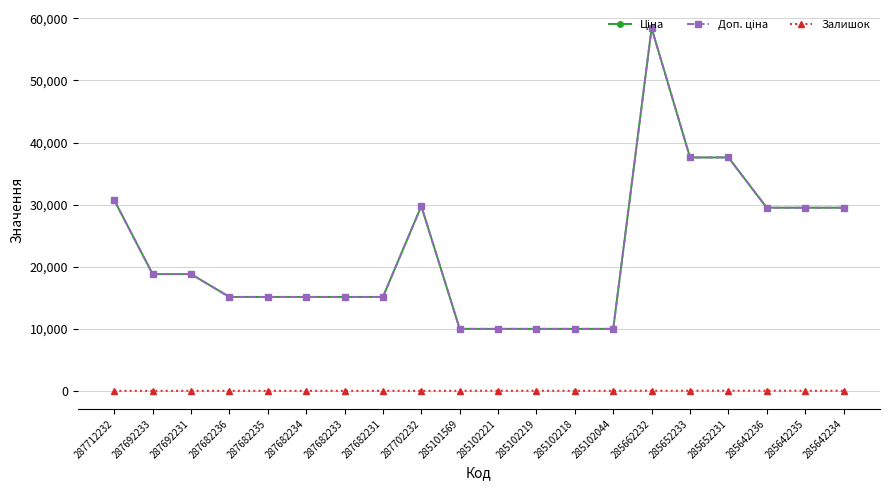

Is it true that Доп. ціна equals 9975.0 at 285102219?

True